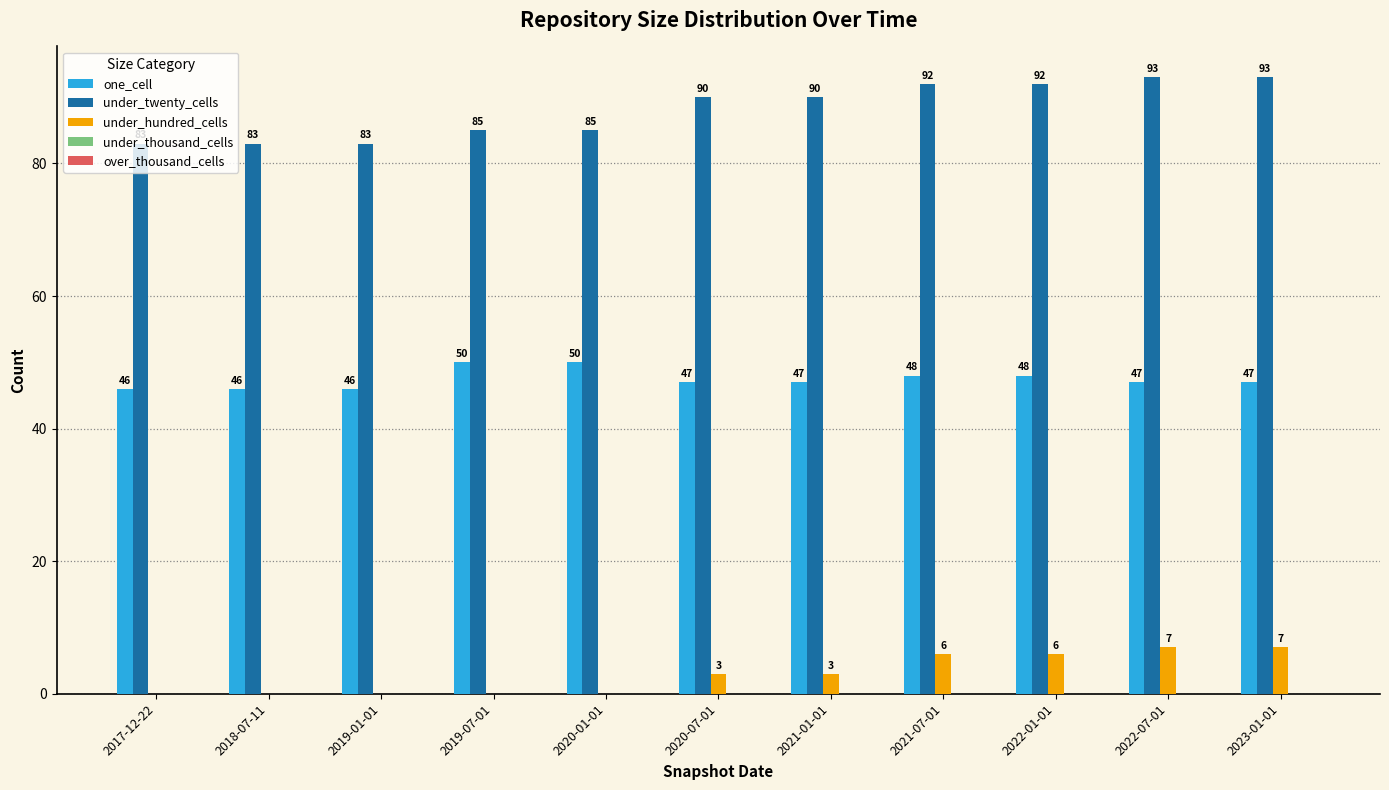

Between 2021-01-01 and 2022-01-01, which series saw the biggest shift?

under_hundred_cells